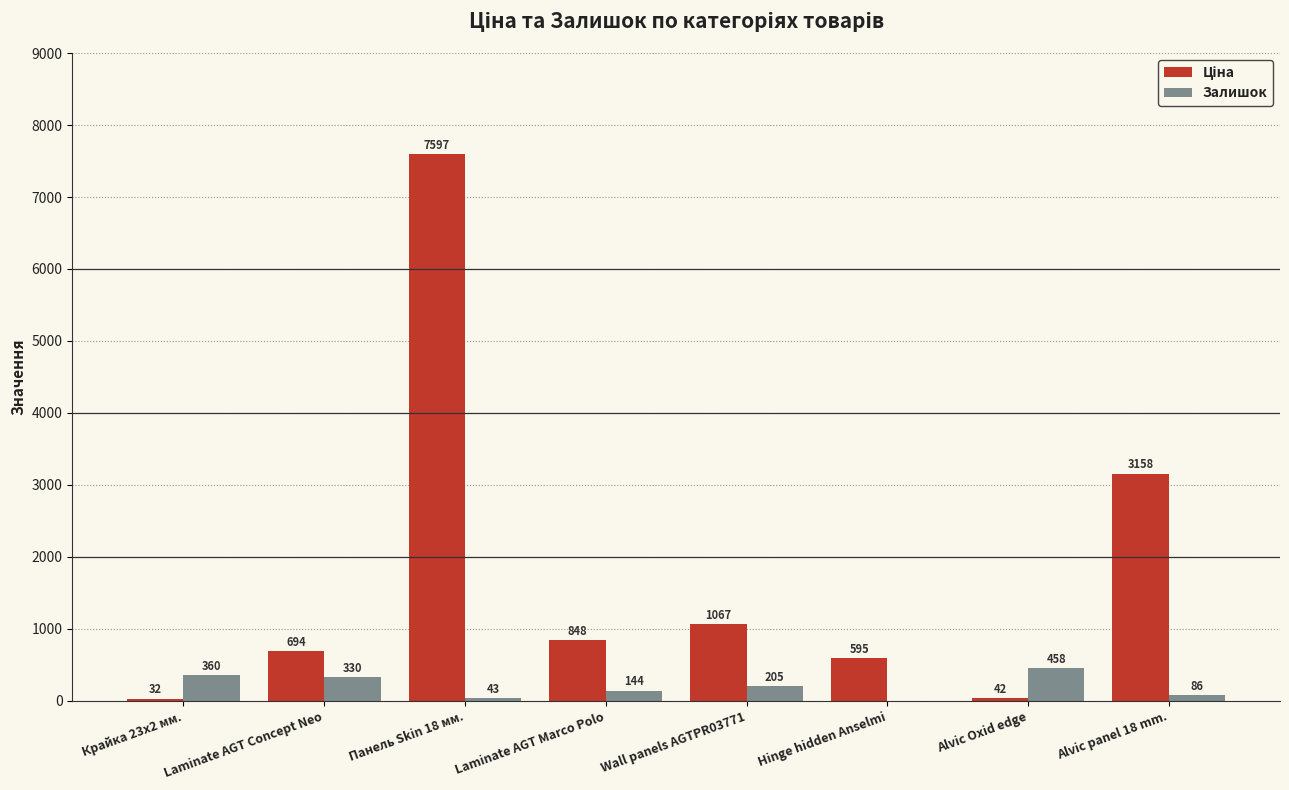

What is the sum of the Залишок values at Wall panels AGTPR03771 and Alvic panel 18 mm.?

291.0